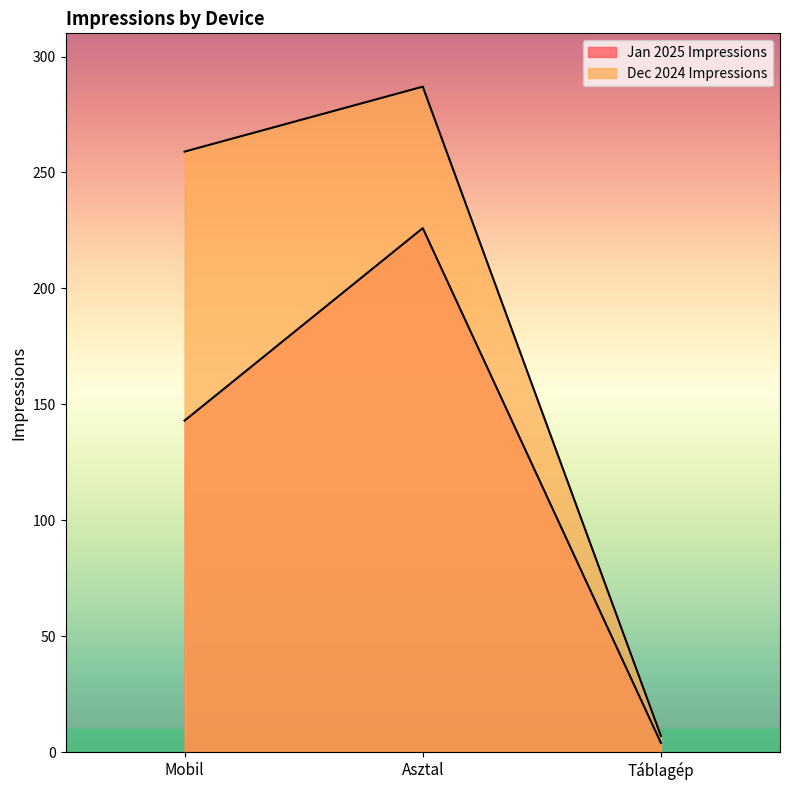

Rank the series by their maximum value, from lowest to highest.

Jan 2025 Impressions, Dec 2024 Impressions